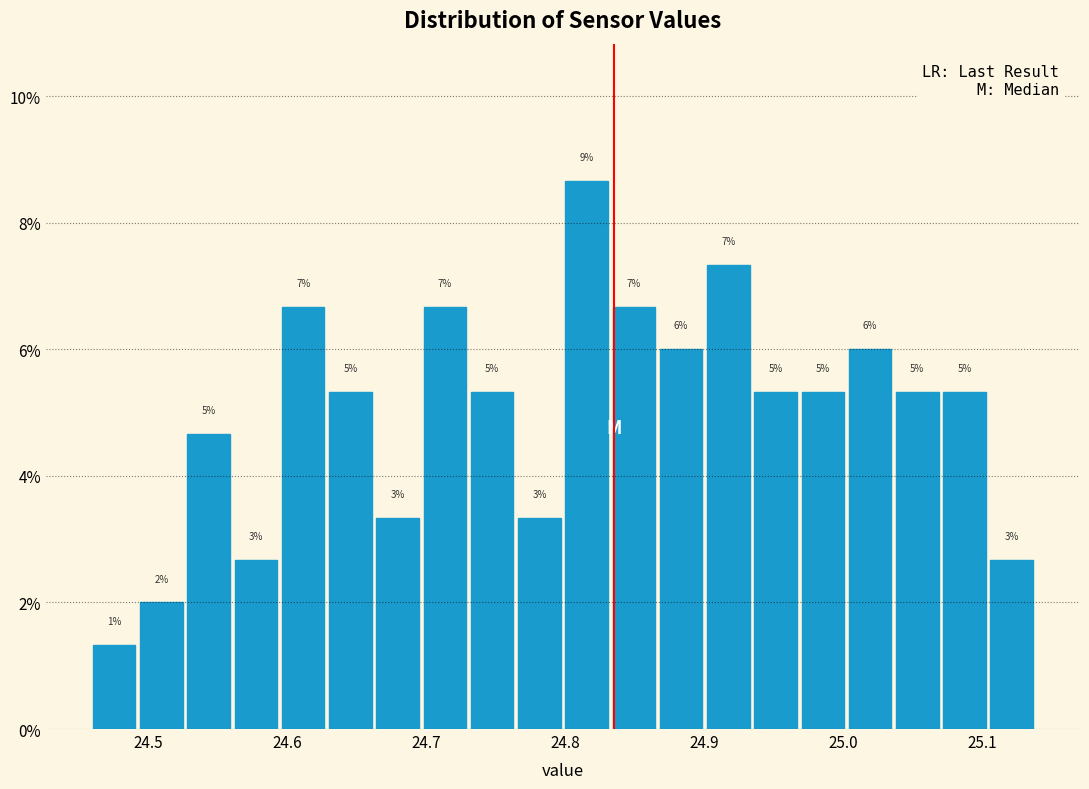

Around what value on the x-axis is the tallest bar? Give the approximate position of its centre, as read against the axis.

24.82